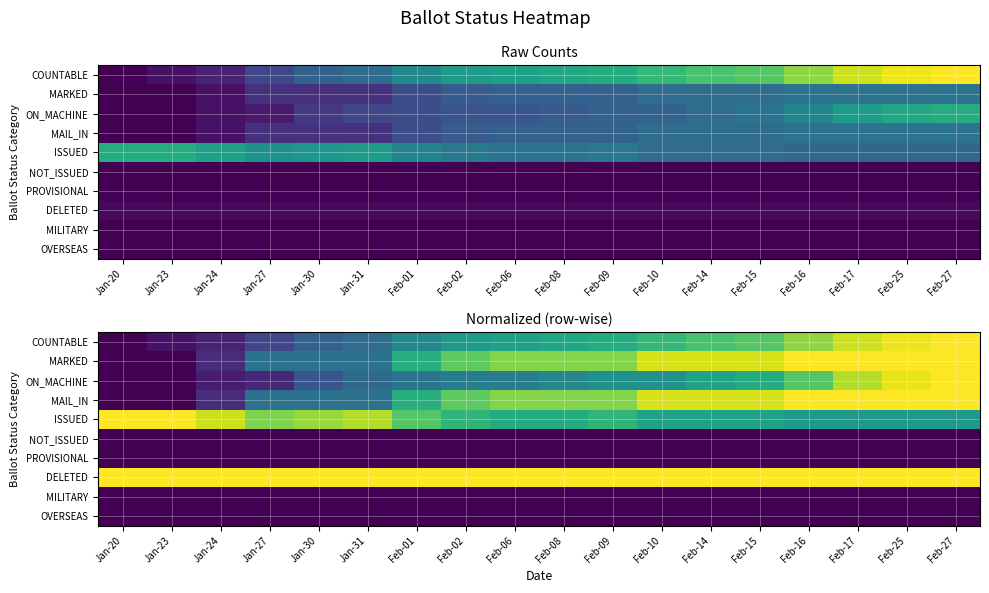

Which label corresponds to the smallest value in the chart?

Jan-20